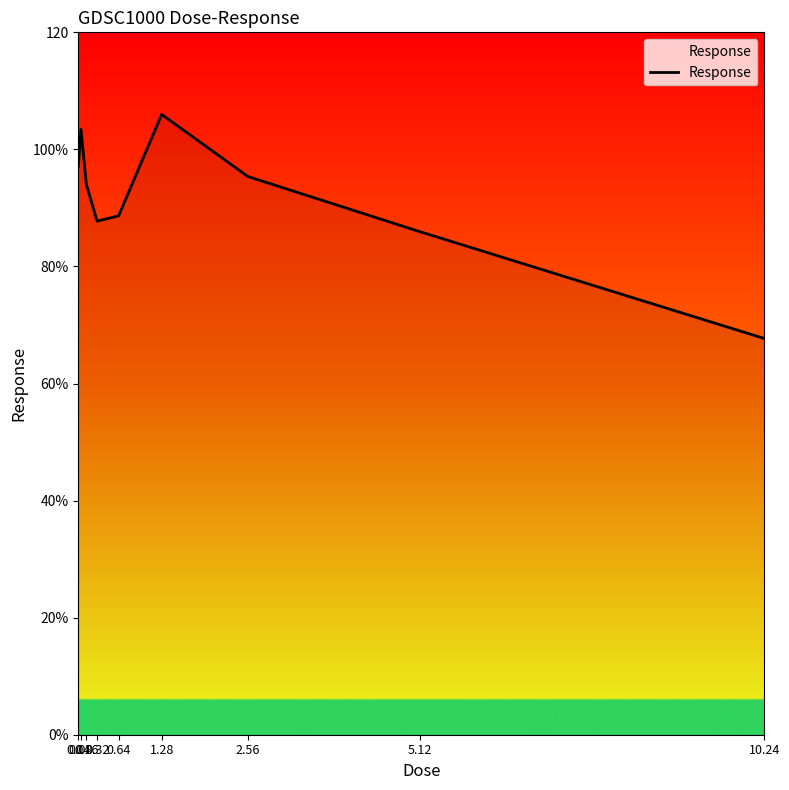

Rank the categories by value from lowest to highest.

10.24, 5.12, 0.32, 0.64, 0.16, 2.56, 0.04, 0.08, 1.28